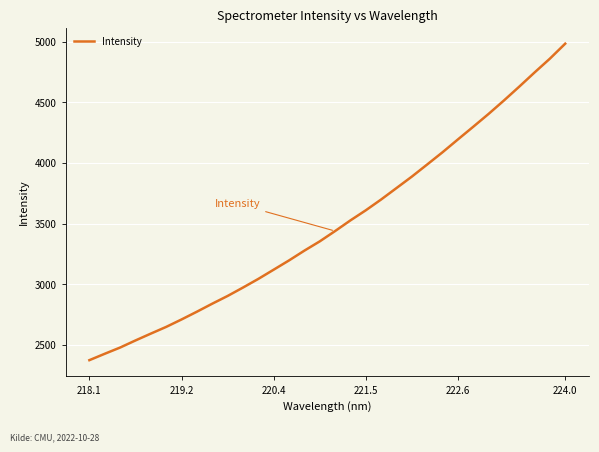

What is the average value?

3497.3